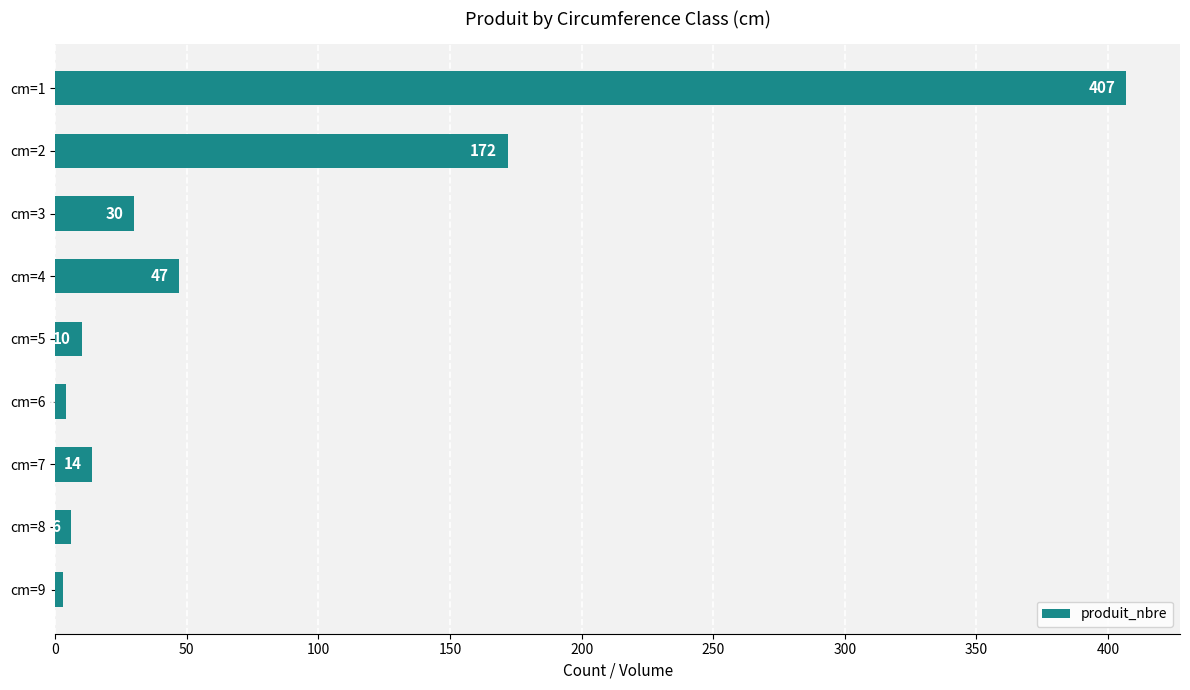

List the labels in order of value, smallest first.

cm=9, cm=6, cm=8, cm=5, cm=7, cm=3, cm=4, cm=2, cm=1